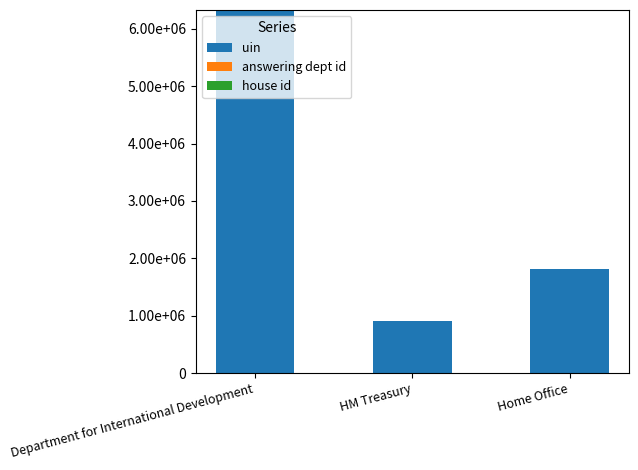

Are the bars grouped side by side (vs. stacked)?

No